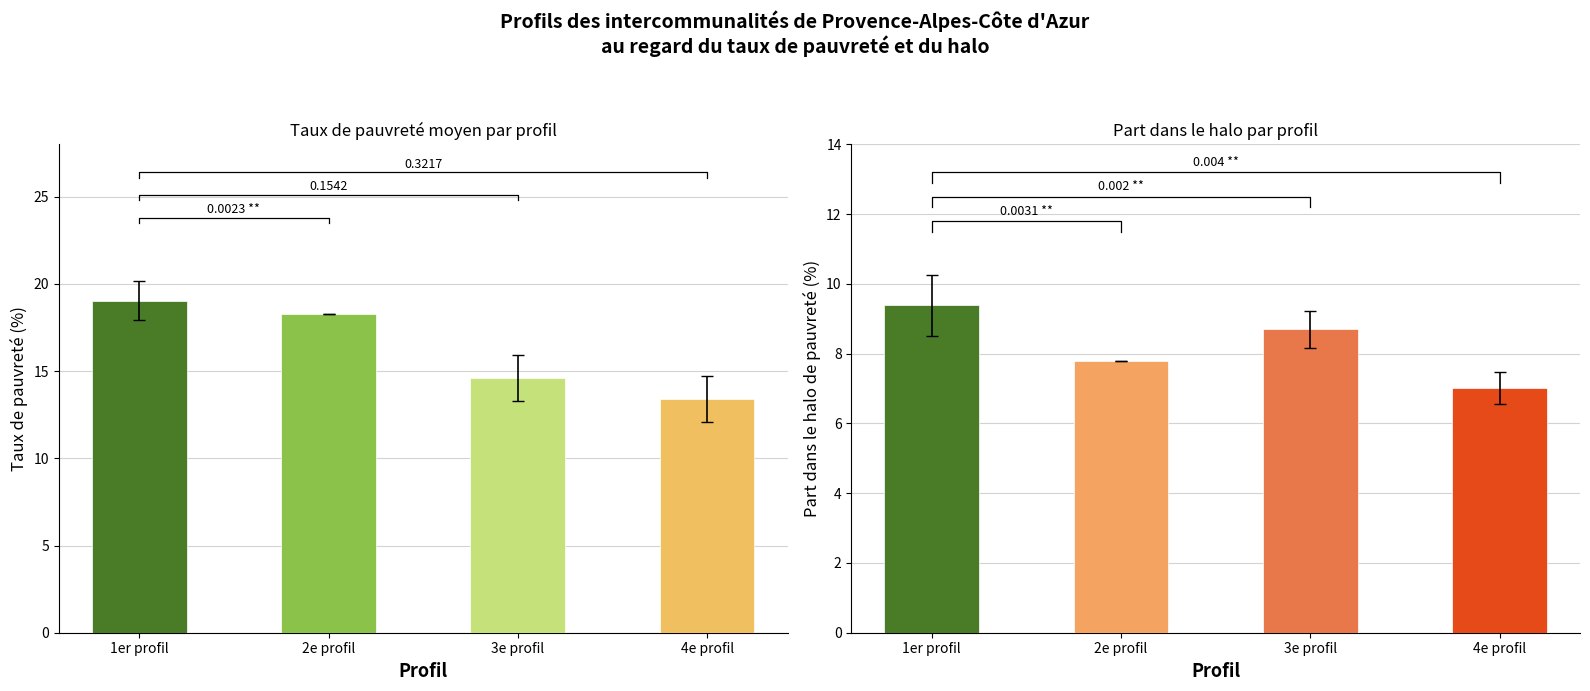

At which category is the sum across all series the highest?

1er profil